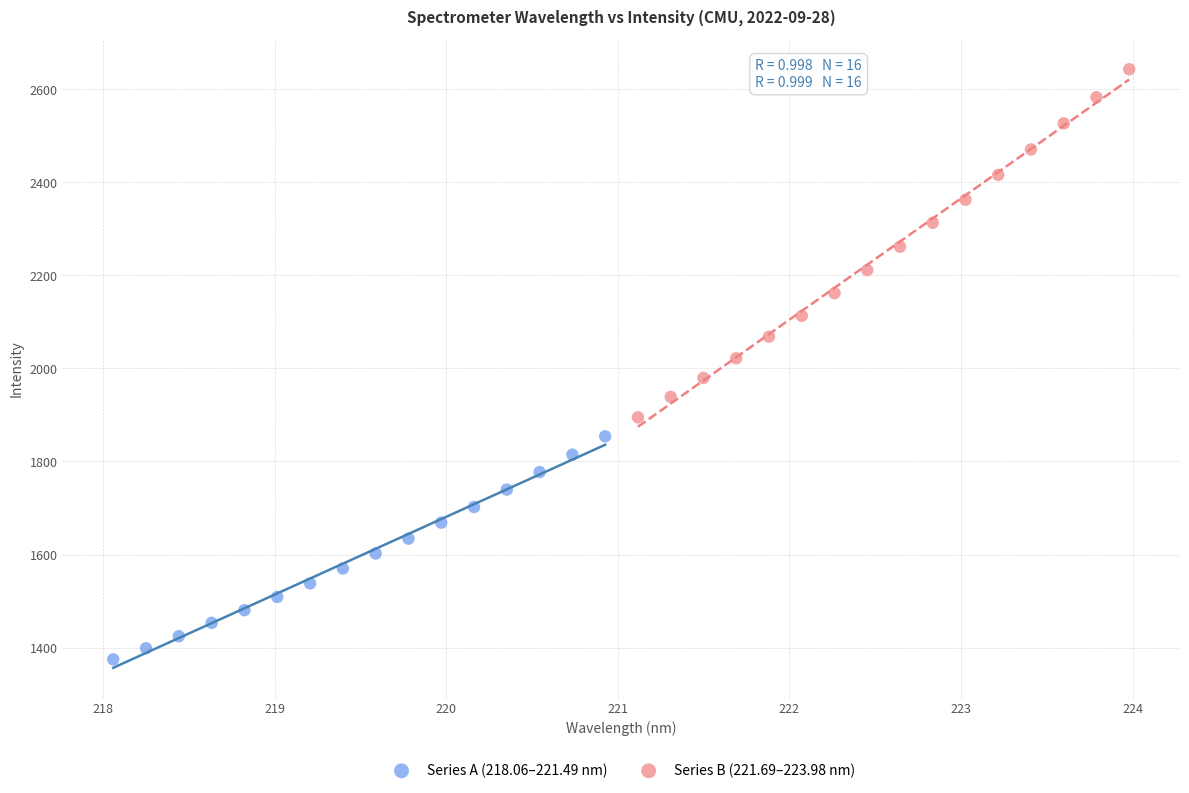

Which series reaches the minimum Y coordinate?

Series A (218.06–221.49 nm)